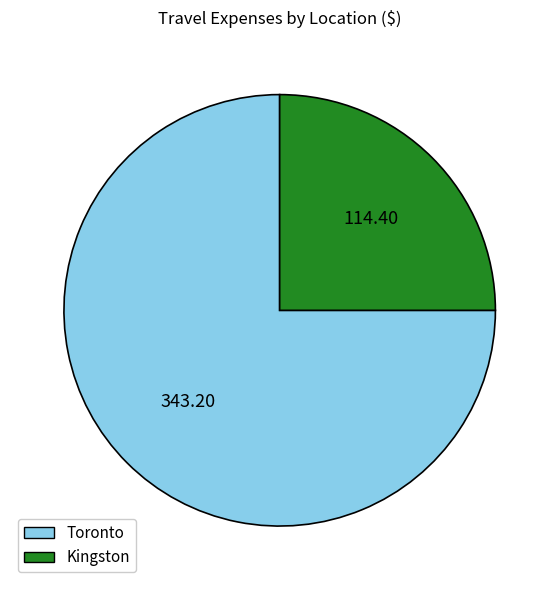

Rank the categories by value from lowest to highest.

Kingston, Toronto